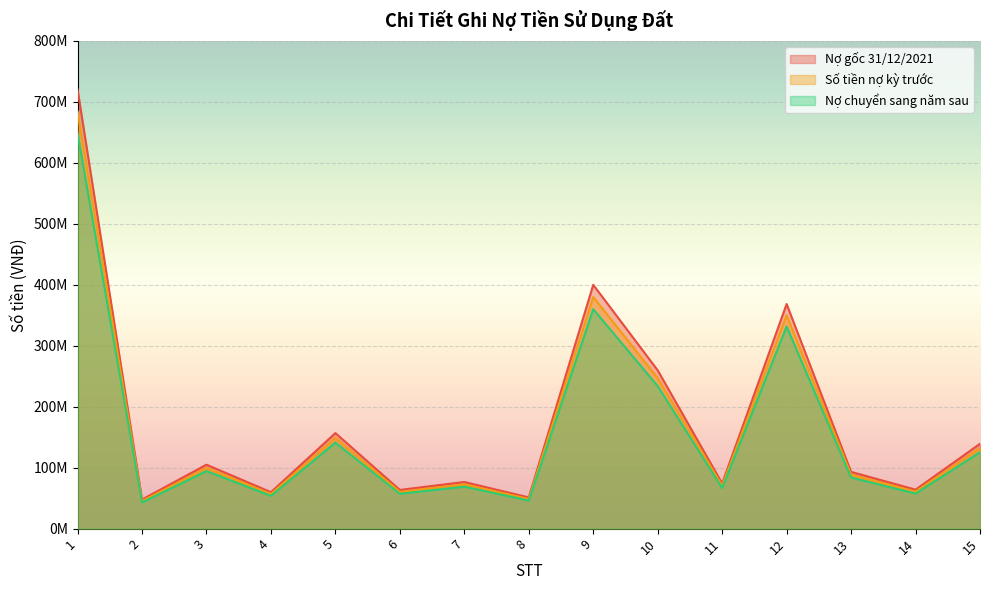

In Số tiền nợ kỳ trước, how many points are higher than both neighbors (excluding endpoints)?

5